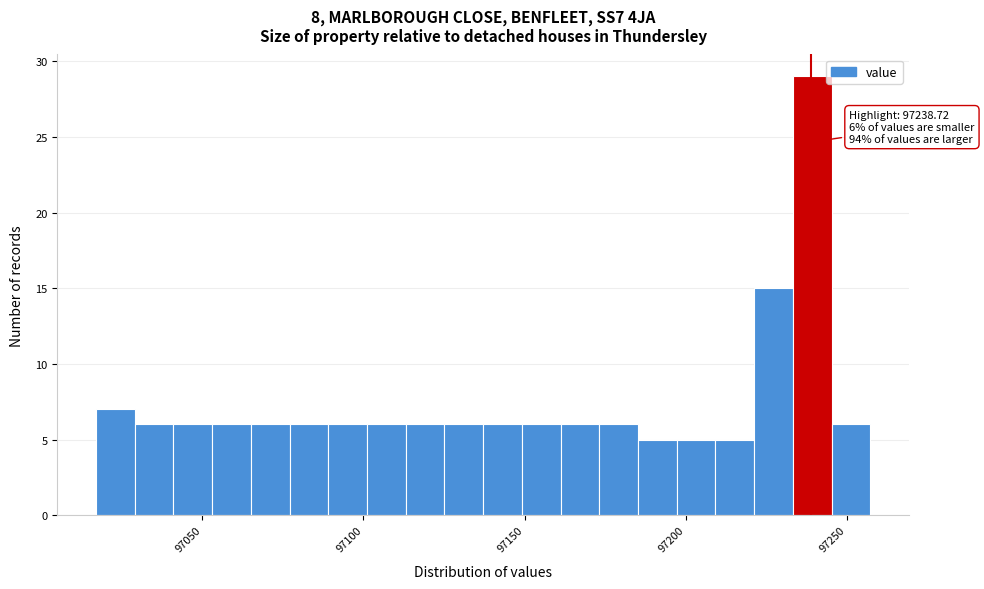

Read against the x-axis, roughly where is the centre of the tallest bar?

97240